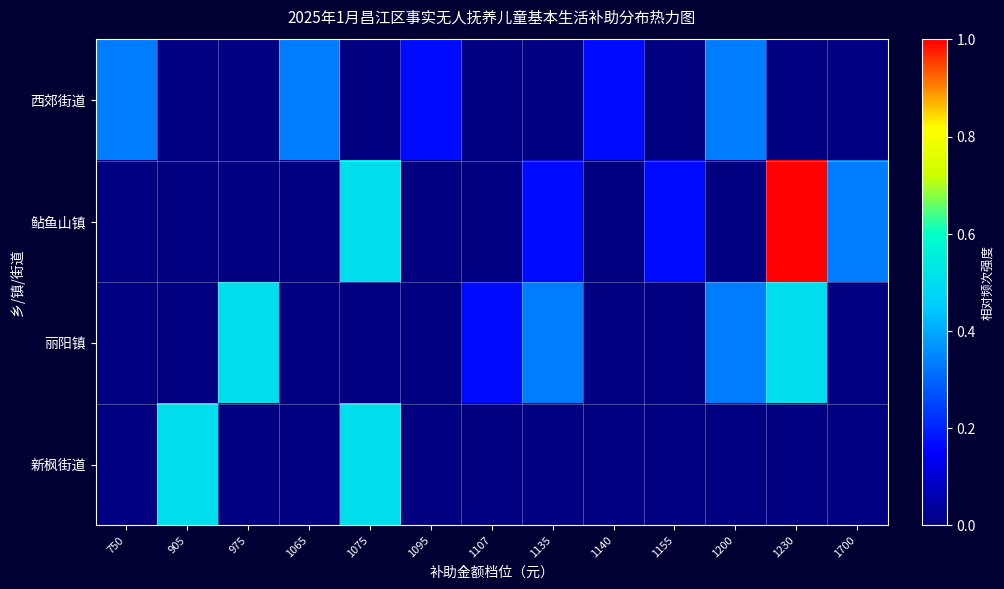

Between 1075 and 1155, which series saw the biggest shift?

新枫街道